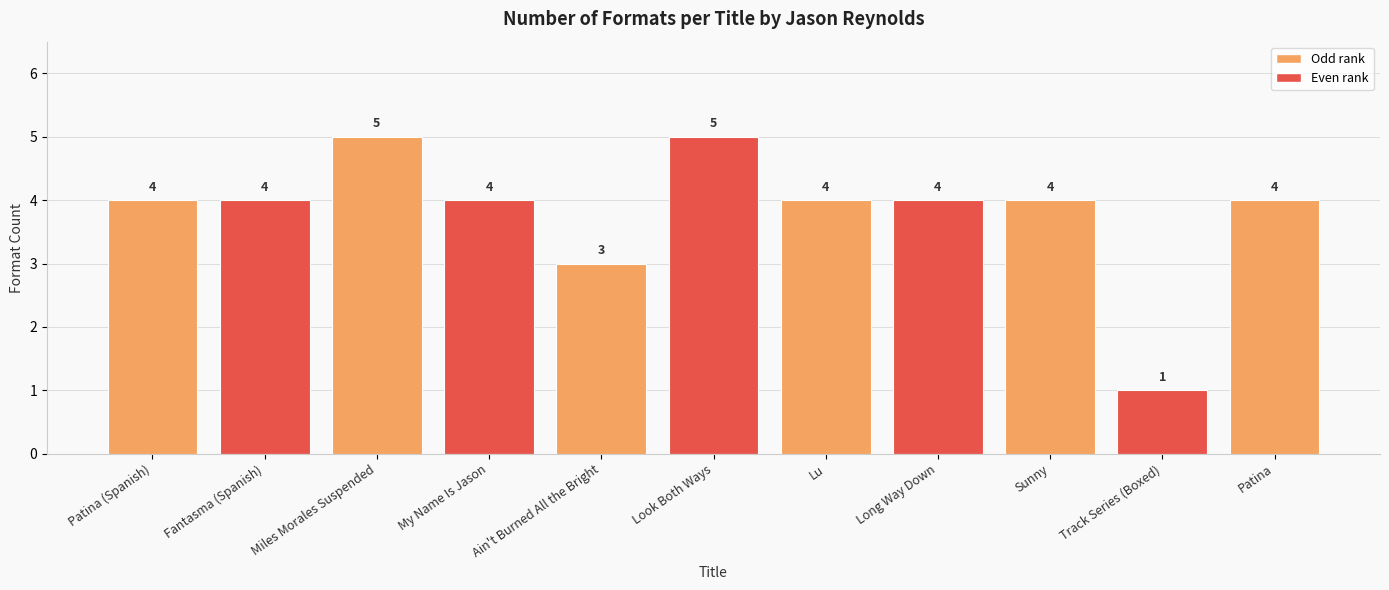

What is the average value?

4